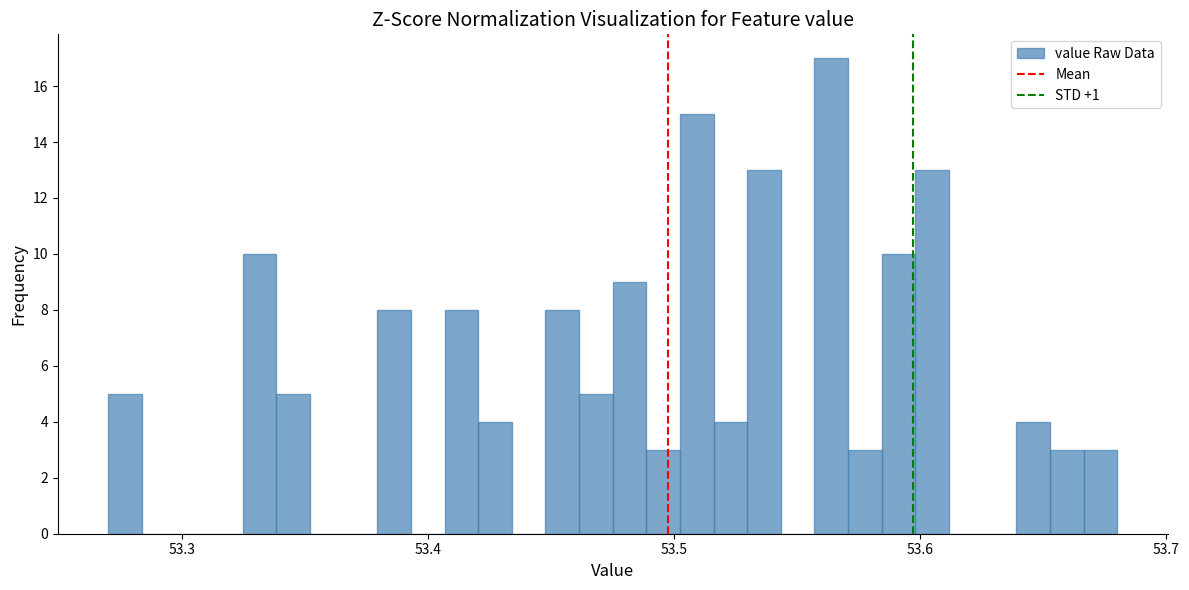

Around what value on the x-axis is the tallest bar? Give the approximate position of its centre, as read against the axis.

53.56